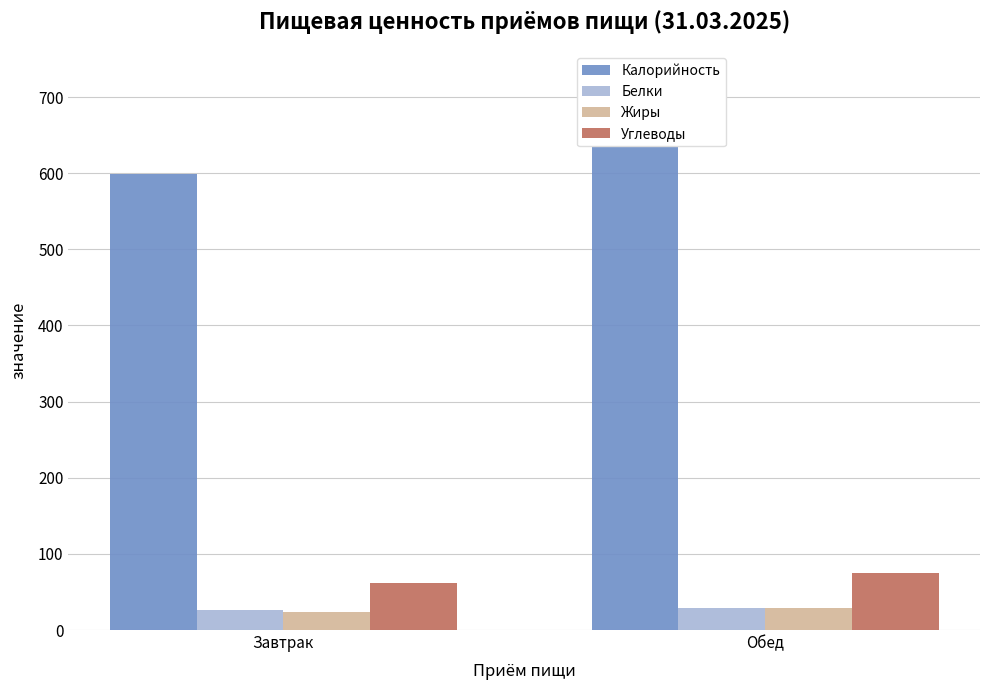

Is it true that Жиры equals 9.1 at Завтрак?

False